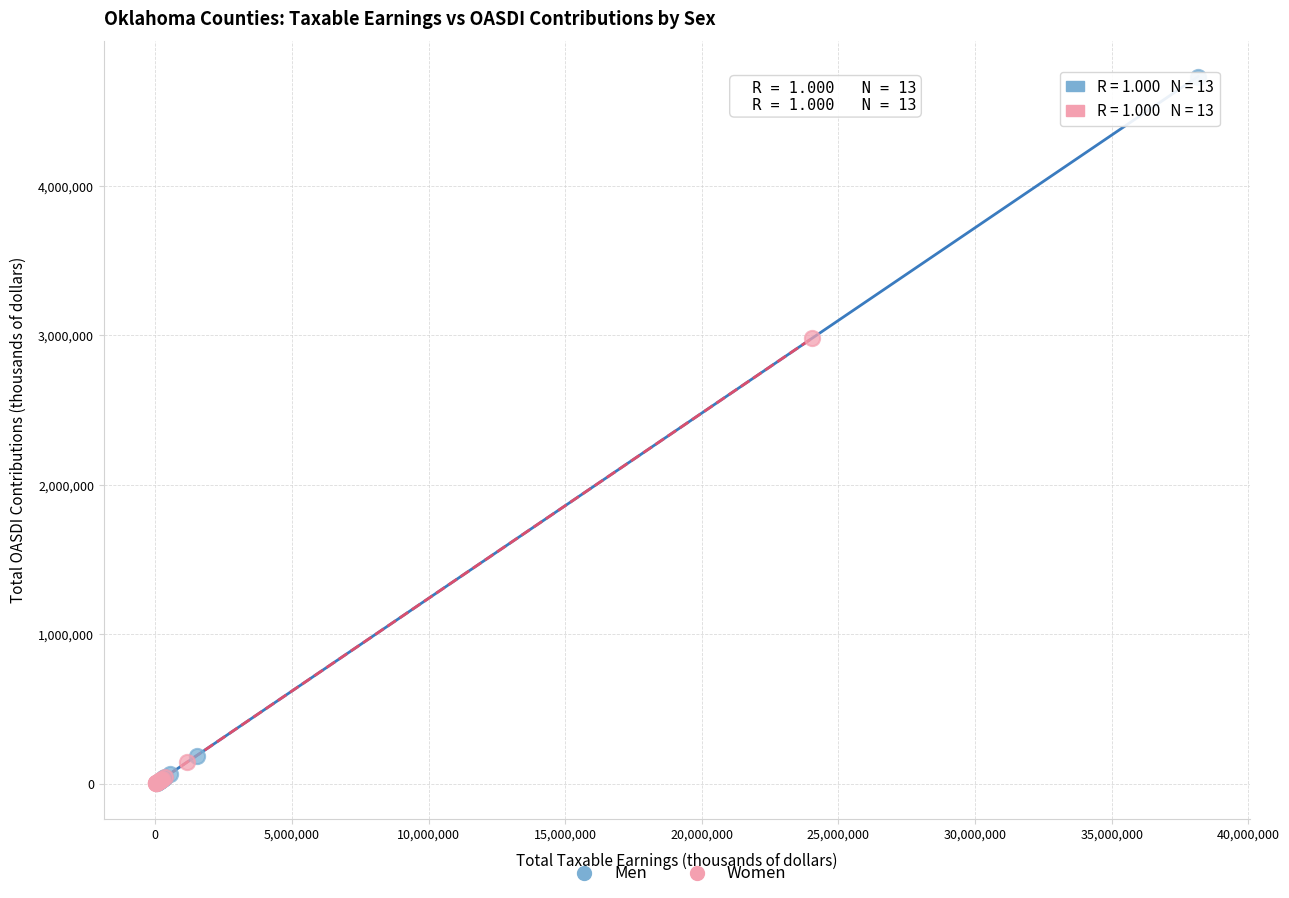

Which series contains the highest Y value?

Men